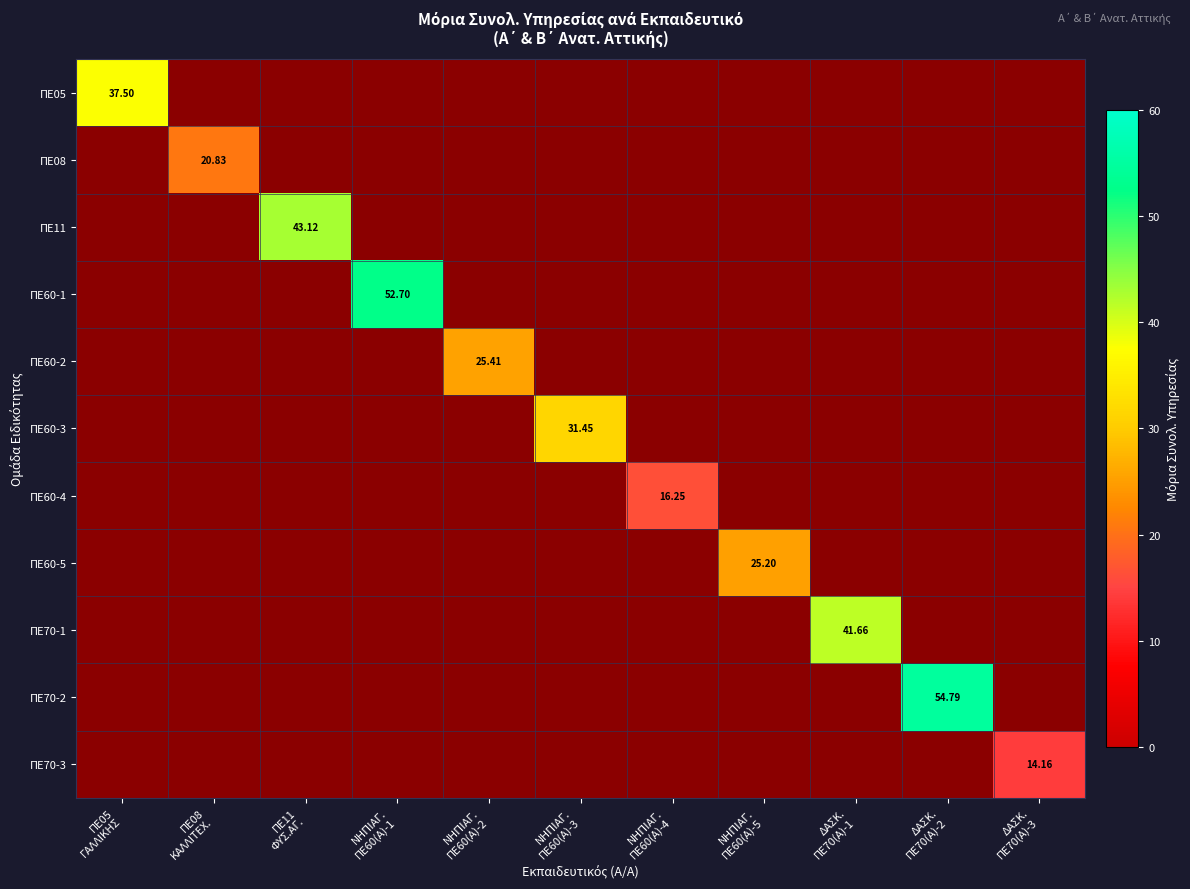

Which category has the lowest value across all series?

ΔΑΣΚ.
ΠΕ70(Α)-3